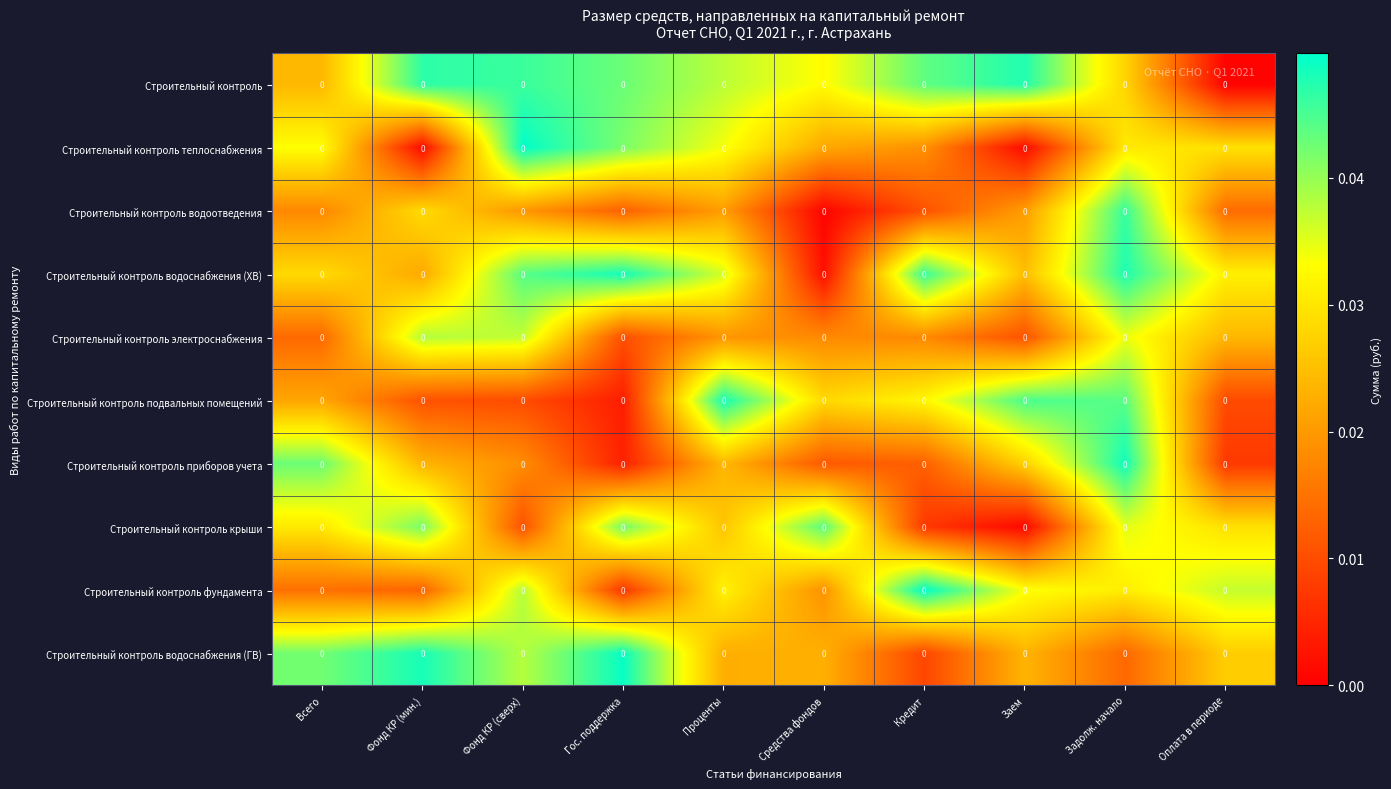

Which has a higher value, Задолж. начало or Оплата в периоде?

Задолж. начало